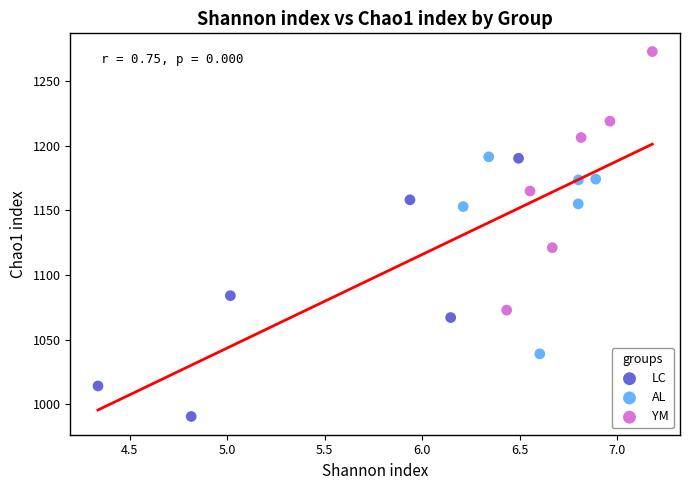

Which series reaches the minimum Y coordinate?

LC